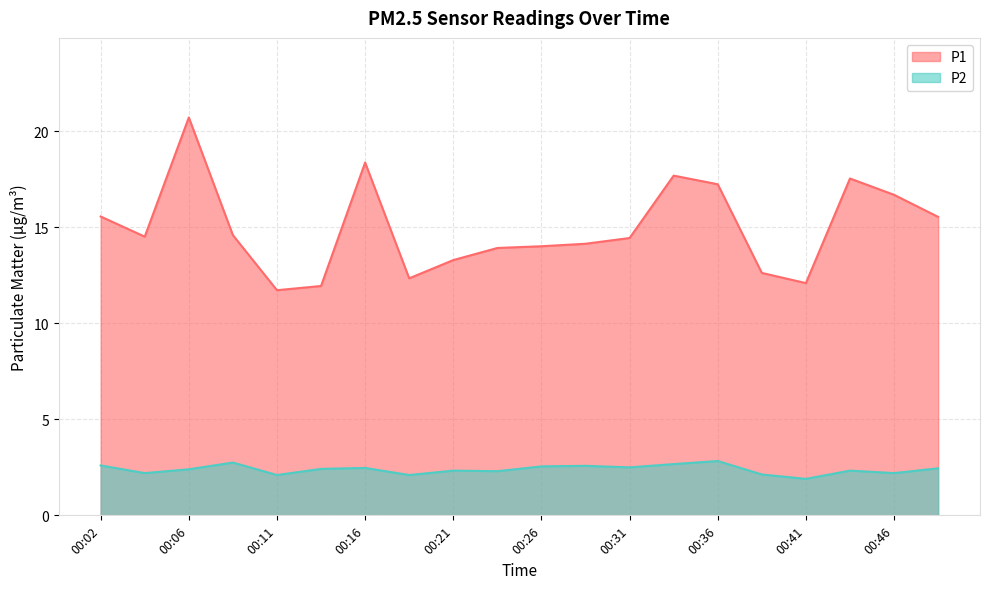

At which label does P1 reach its peak?

00:06